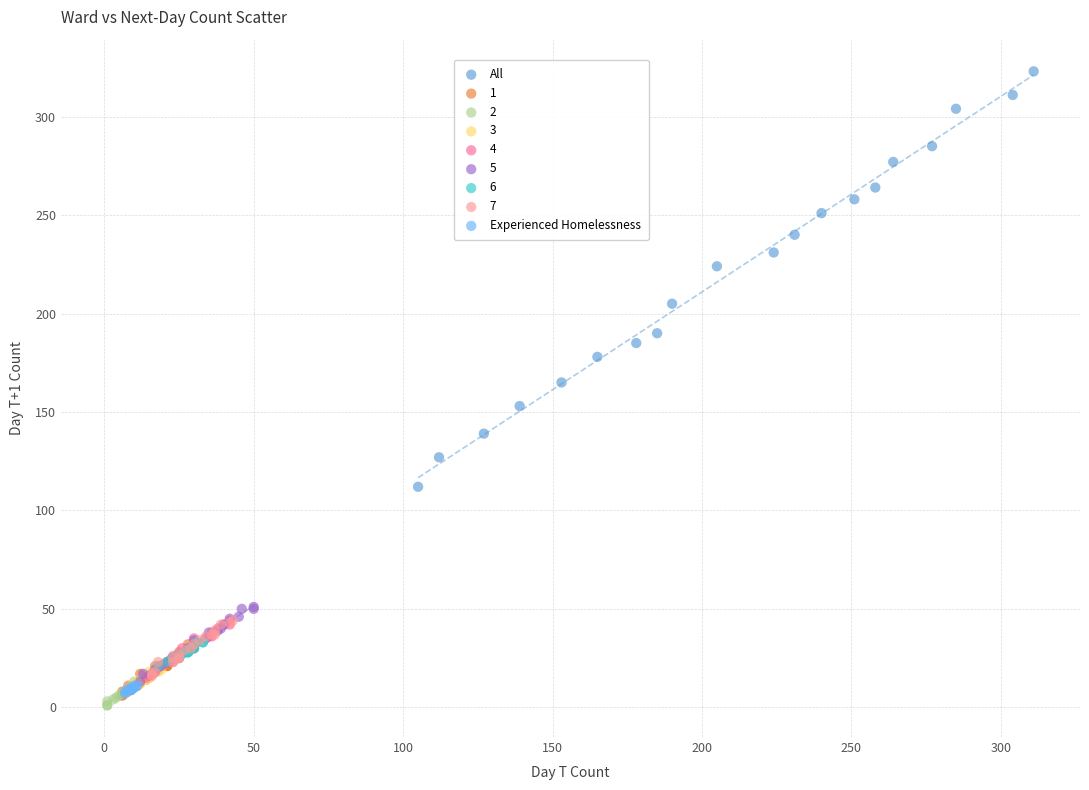

Which series contains the highest Y value?

All